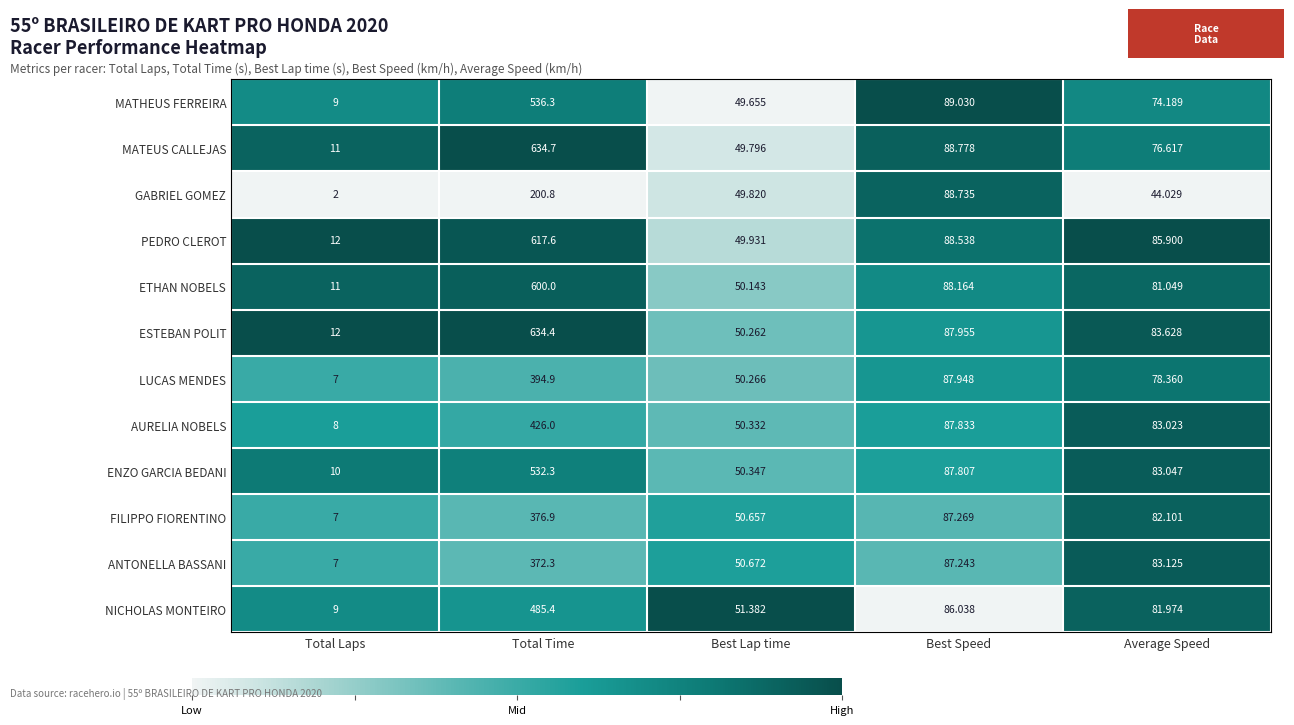

At which label does GABRIEL GOMEZ first exceed 49?

Total Time